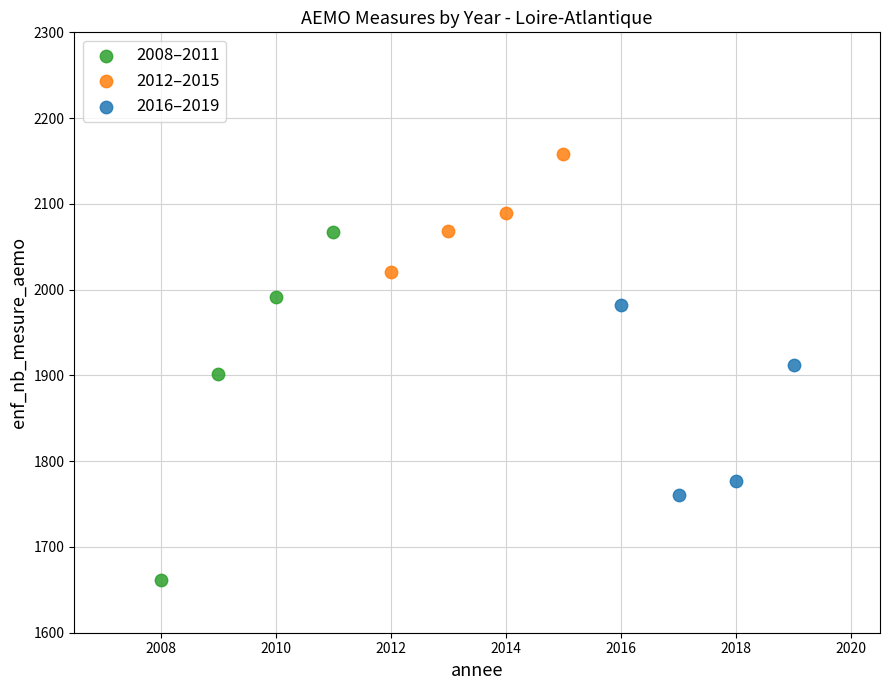

Which series has the widest spread of Y values?

2008–2011